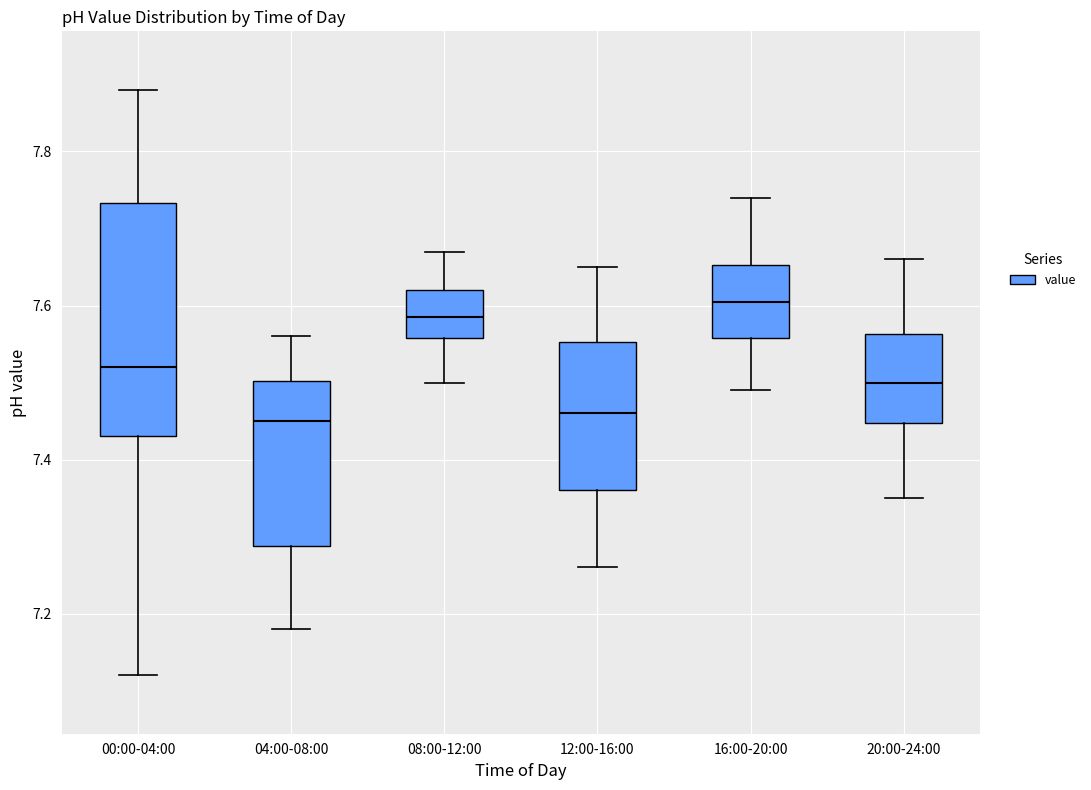

Which box's median line is the highest?

16:00-20:00